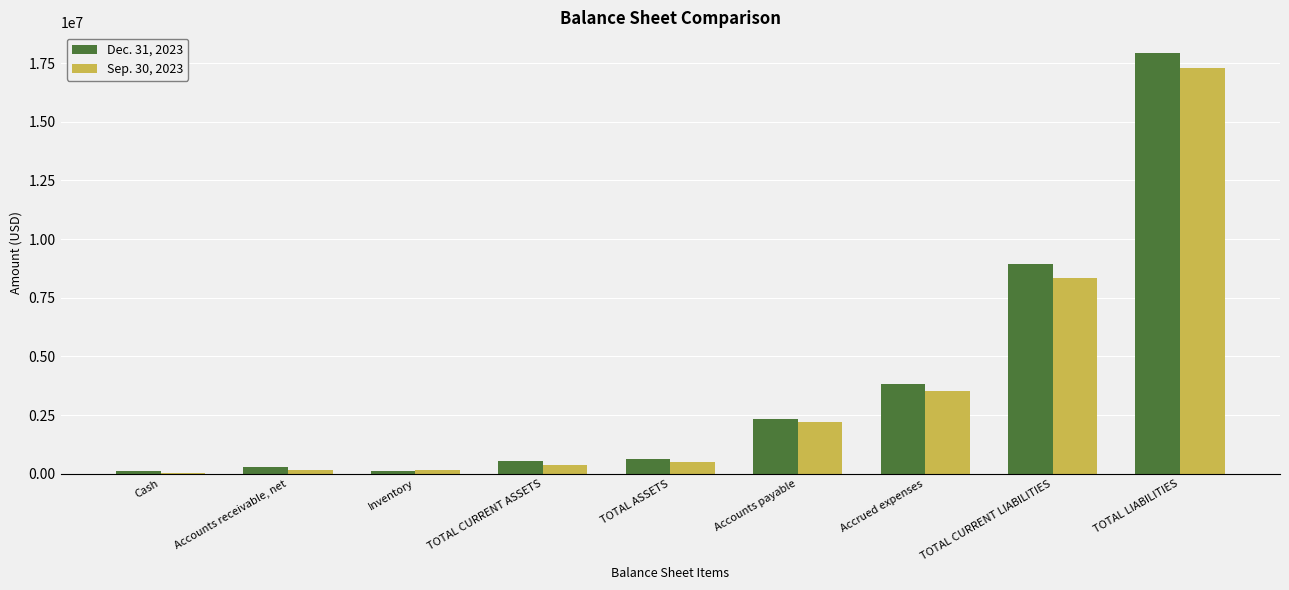

Is the value of Sep. 30, 2023 at Cash greater than the value of Dec. 31, 2023 at TOTAL CURRENT LIABILITIES?

No